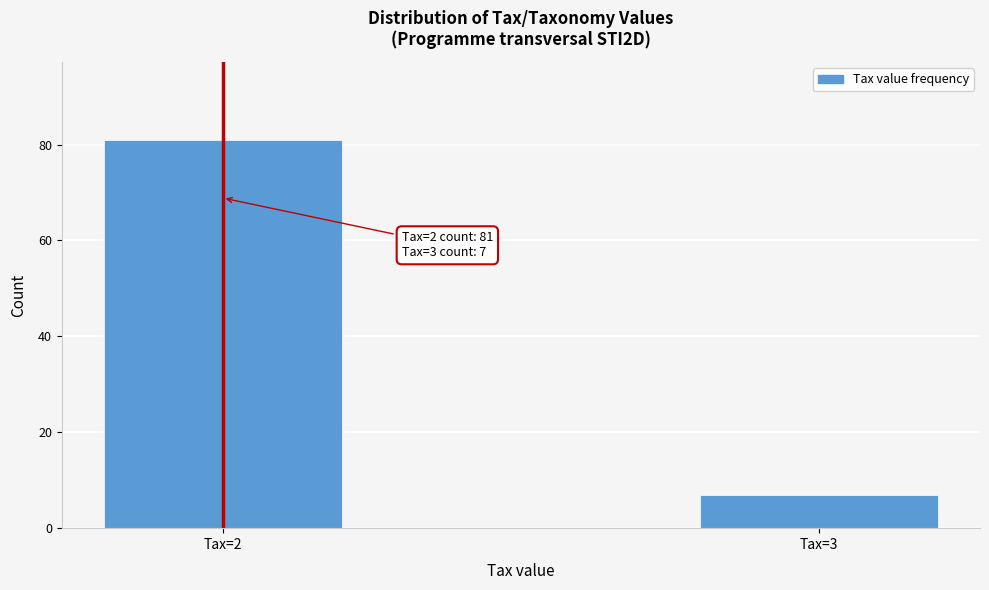

Reading left to right, transcribe all the data shown in this chart.

81	7